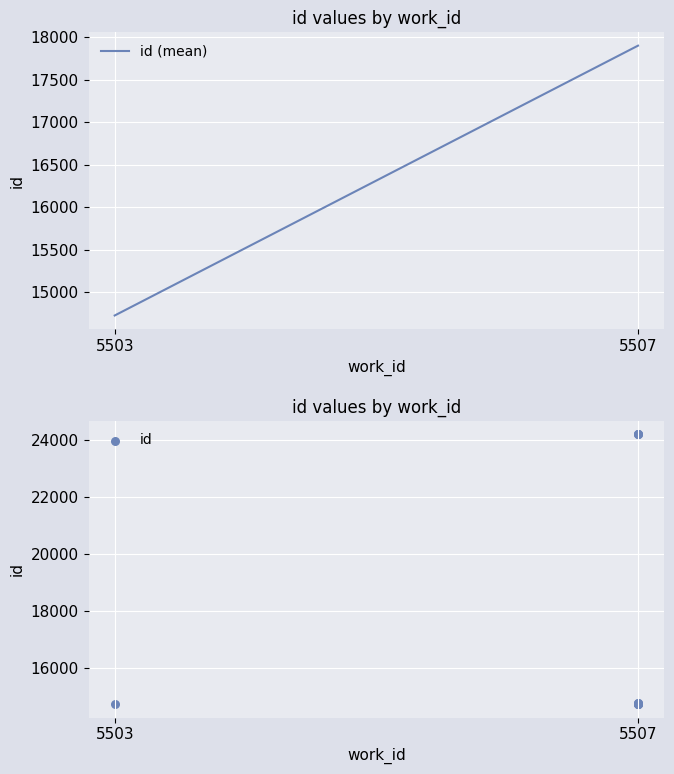

What is the change in value from 5503 to 5507?

+3175.8